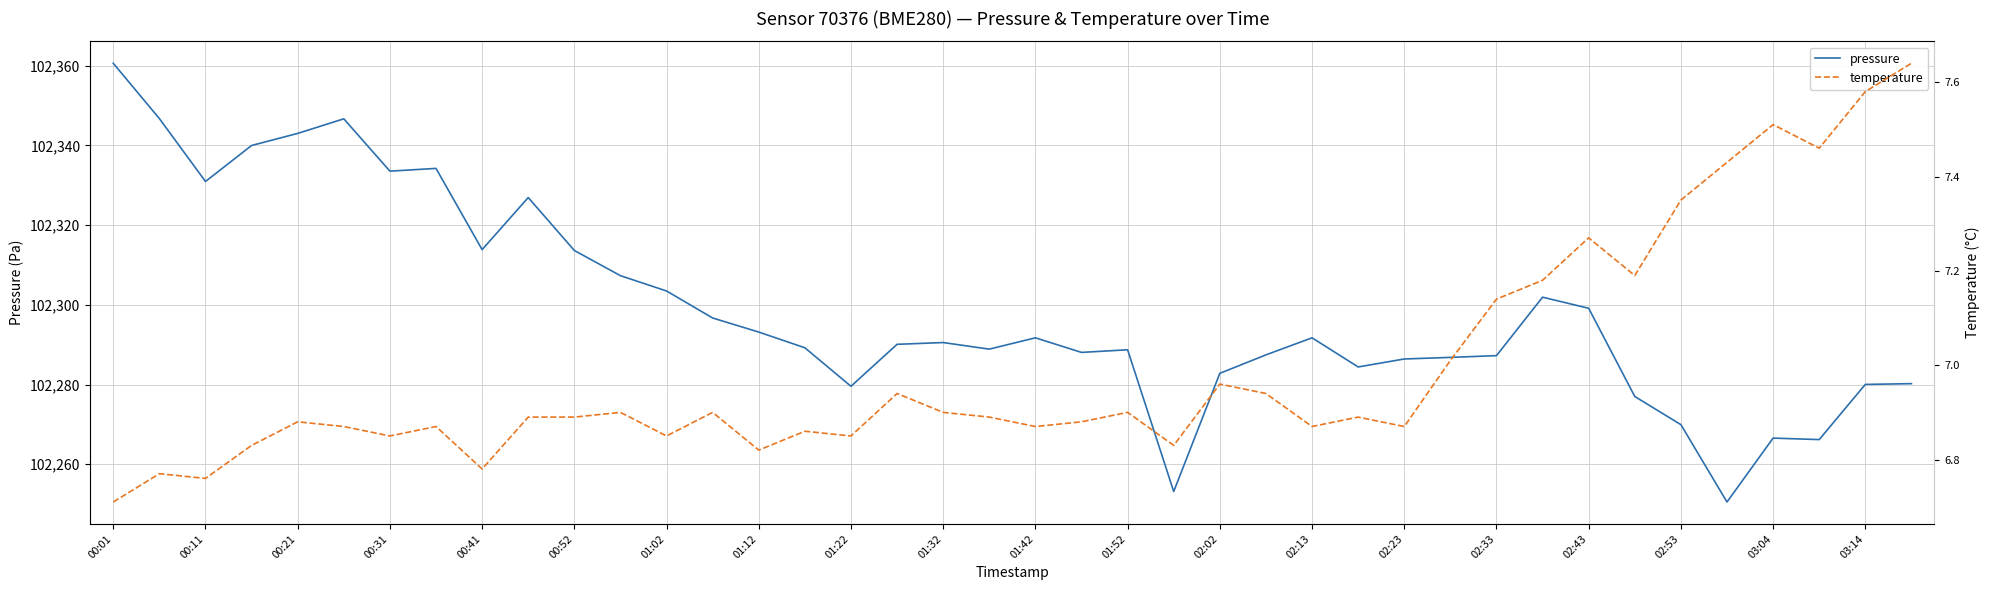

The value of pressure at 01:52 is 53001.1. True or false?

False